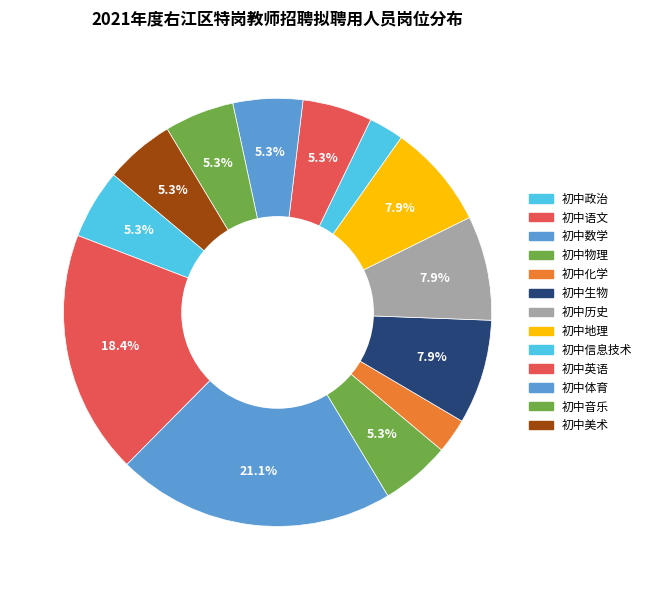

Is the sum of 初中体育 and 初中英语 greater than half?

No